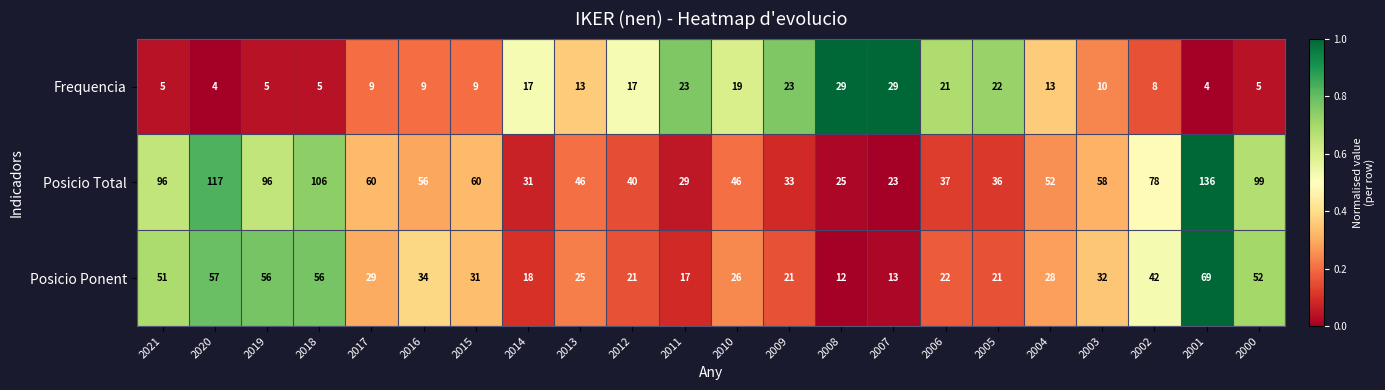

Between 2016 and 2007, which series saw the biggest shift?

Posicio Total